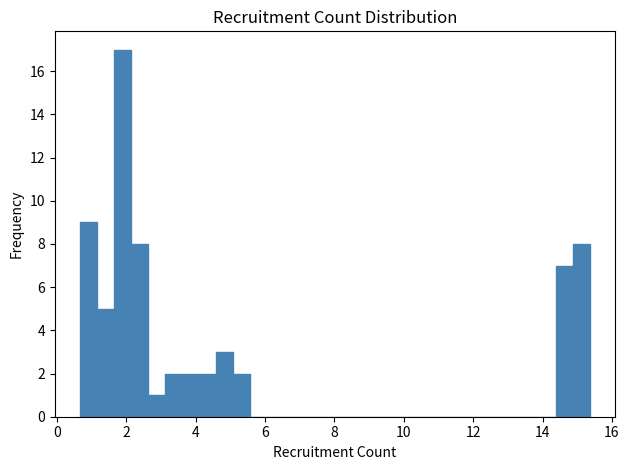

Read against the x-axis, roughly where is the centre of the tallest bar?

1.8